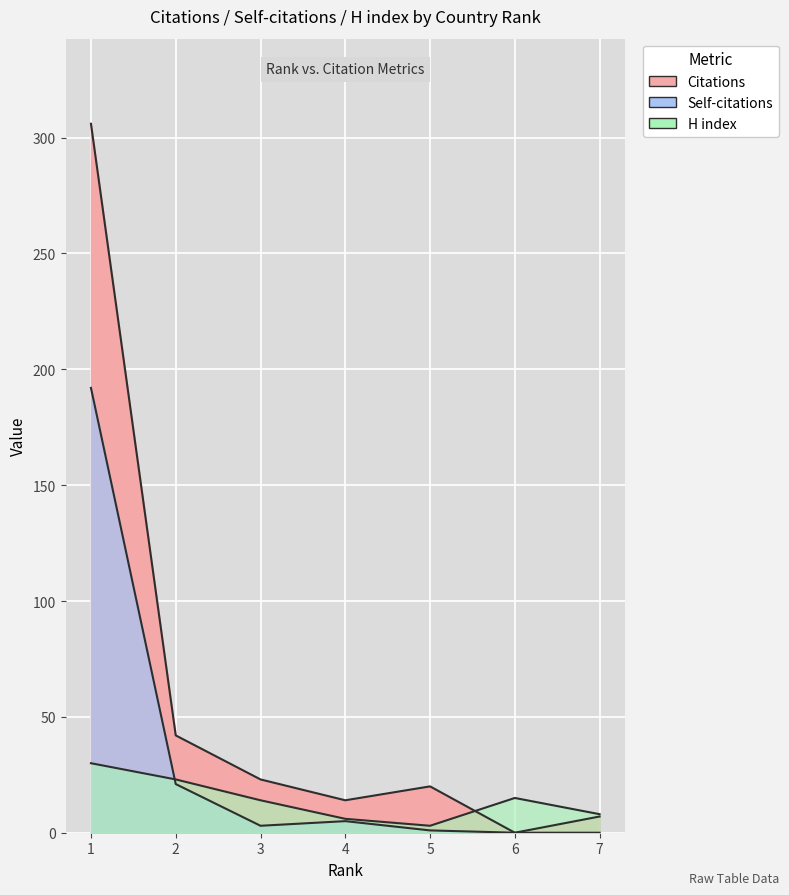

Reading left to right, list all the values displayed in this chart.

Citations: 1=306	2=42	3=23	4=14	5=20	6=0	7=7
Self-citations: 1=192	2=21	3=3	4=5	5=1	6=0	7=0
H index: 1=30	2=23	3=14	4=6	5=3	6=15	7=8